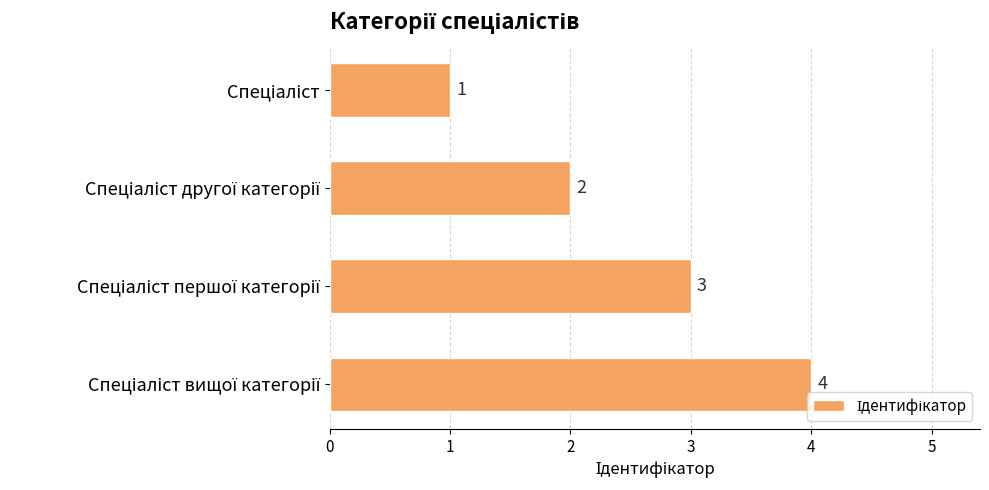

What is the sum of all values?

10